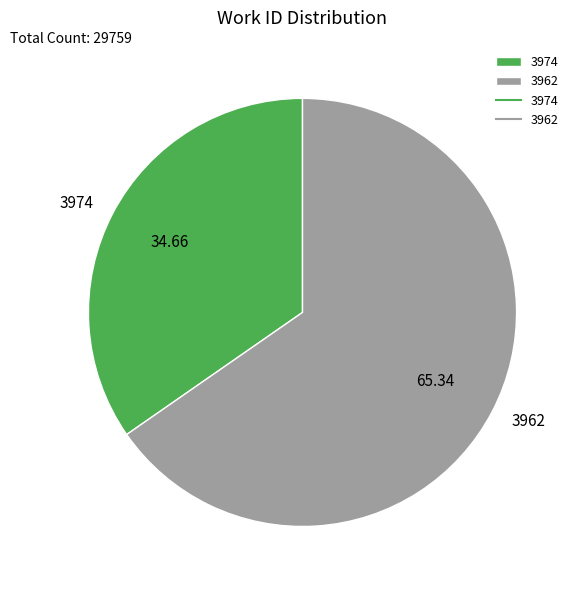

Which has a higher value, 3974 or 3962?

3962